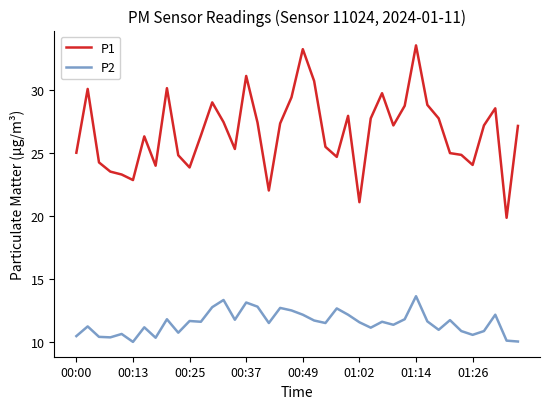

Which series has the widest spread of values?

P1